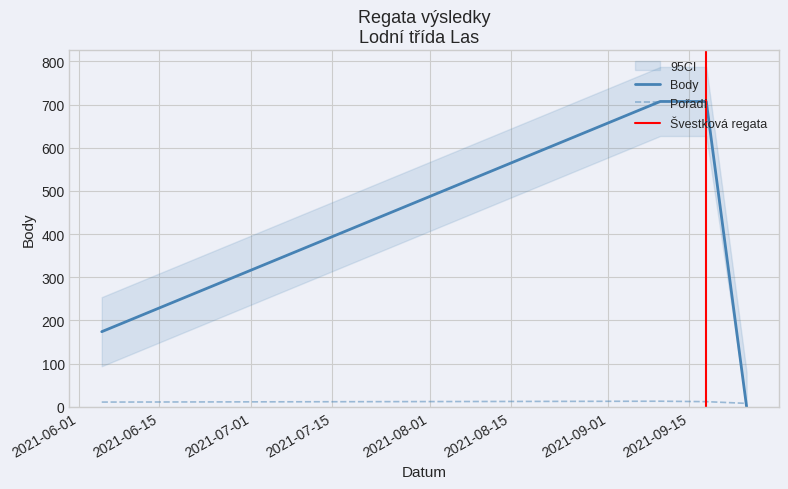

List the labels in order of Pořadí value, smallest first.

2021-09-25, 2021-06-05, 2021-09-18, 2021-09-10